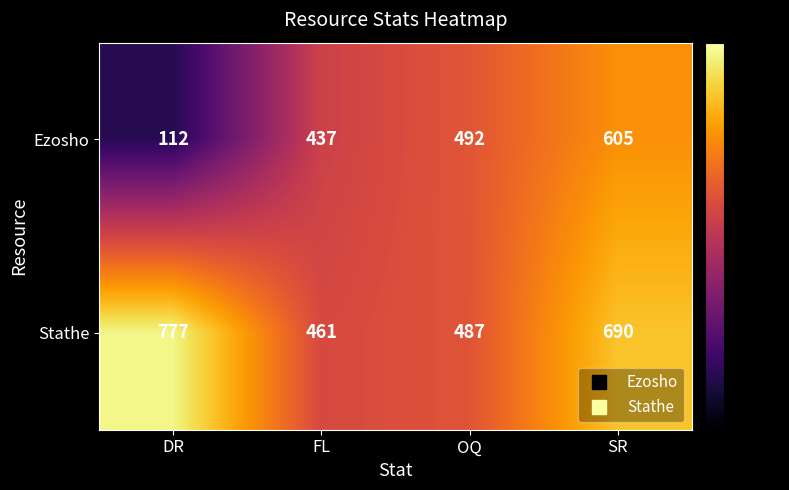

What is the average value of the Ezosho series?

412